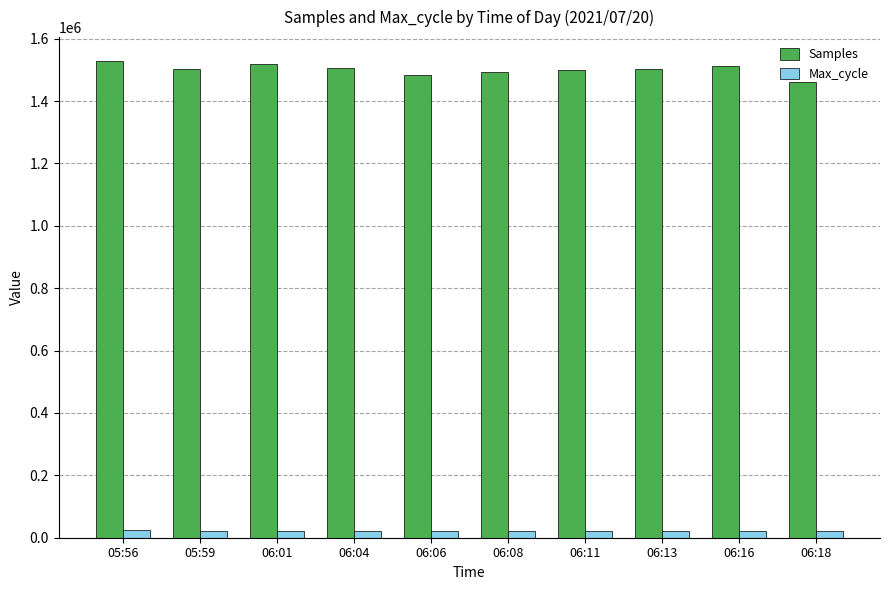

What are all the series names shown in the legend?

Samples, Max_cycle